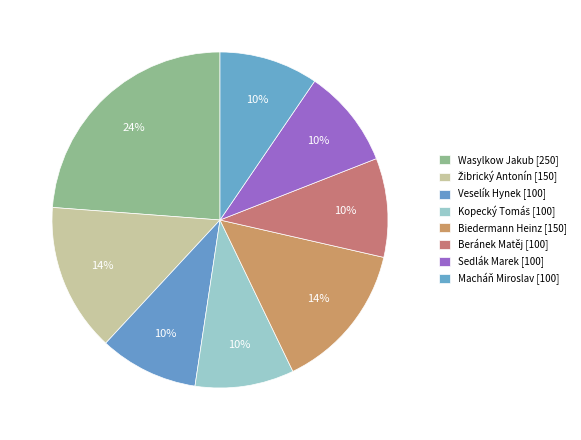

To the nearest percent, what is the difference between the Žibrický Antonín and Macháň Miroslav slice percentages?

5%